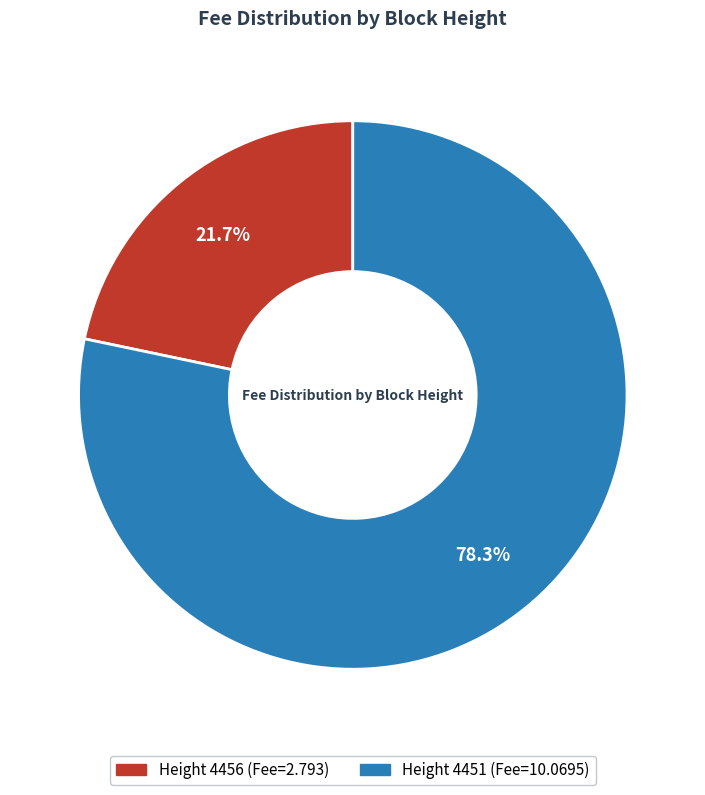

Is there any slice that represents more than half of the pie?

Yes